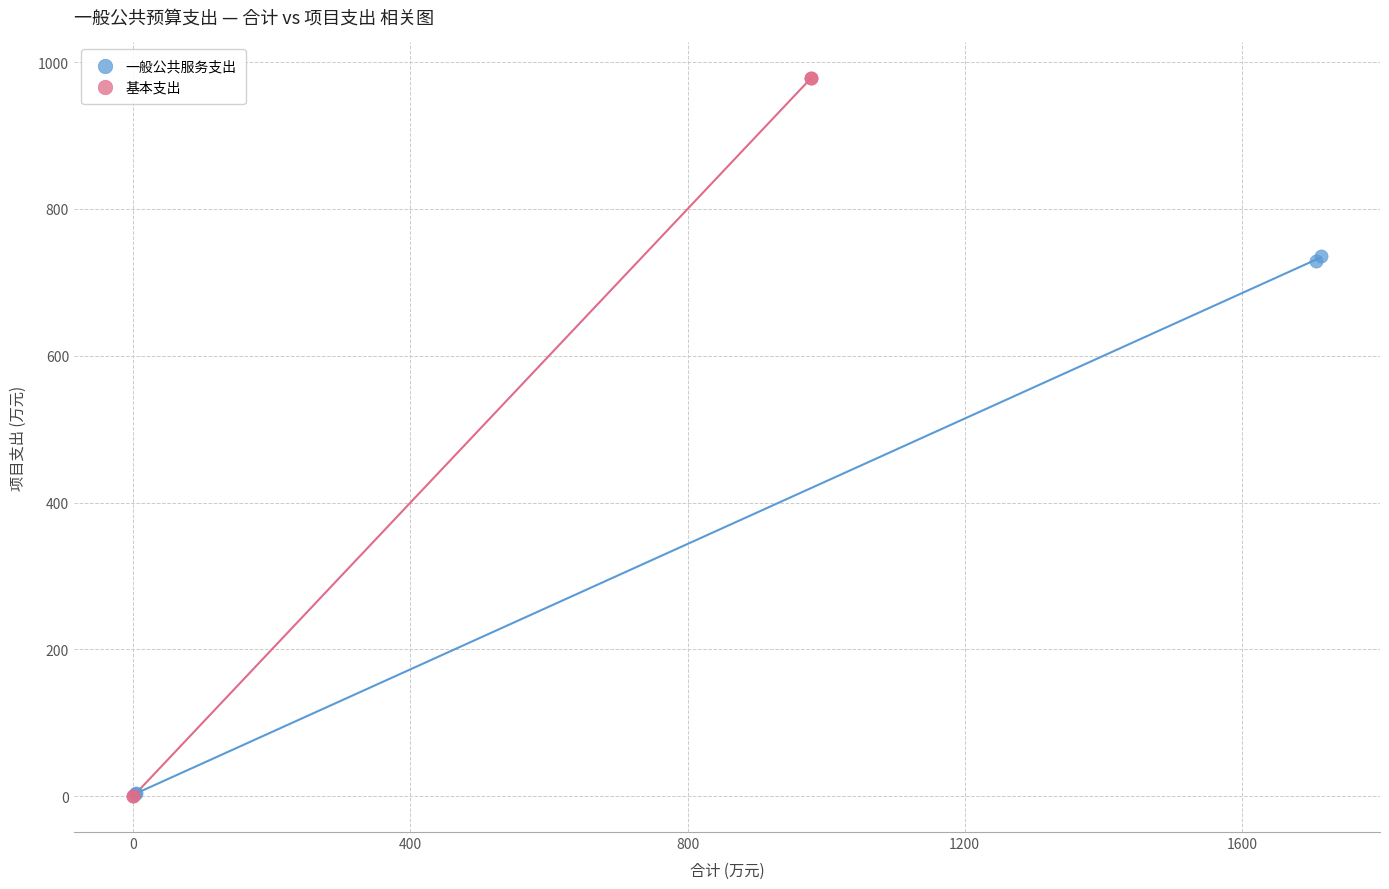

Which series has the widest spread of Y values?

基本支出